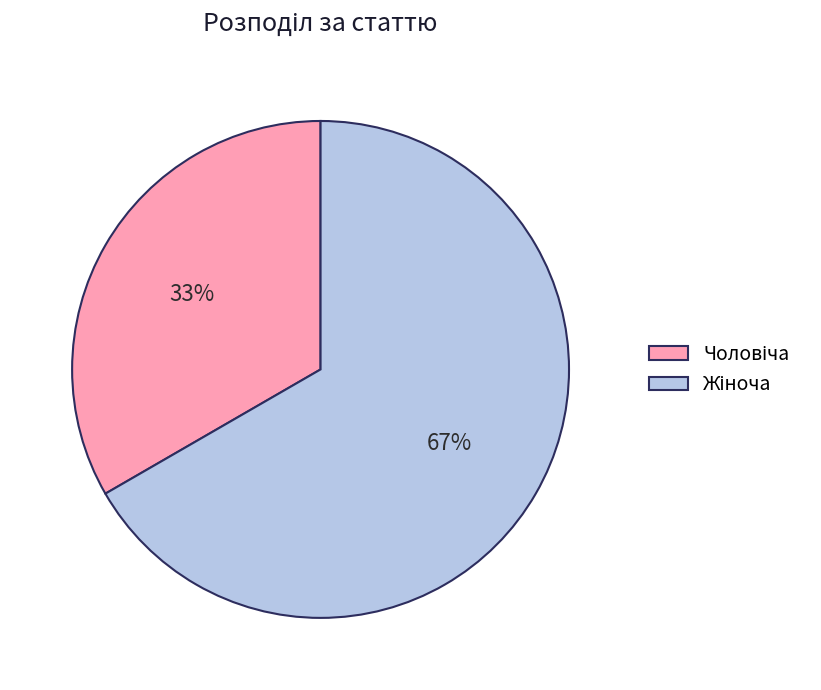

To the nearest percent, what is the average slice percentage?

50%